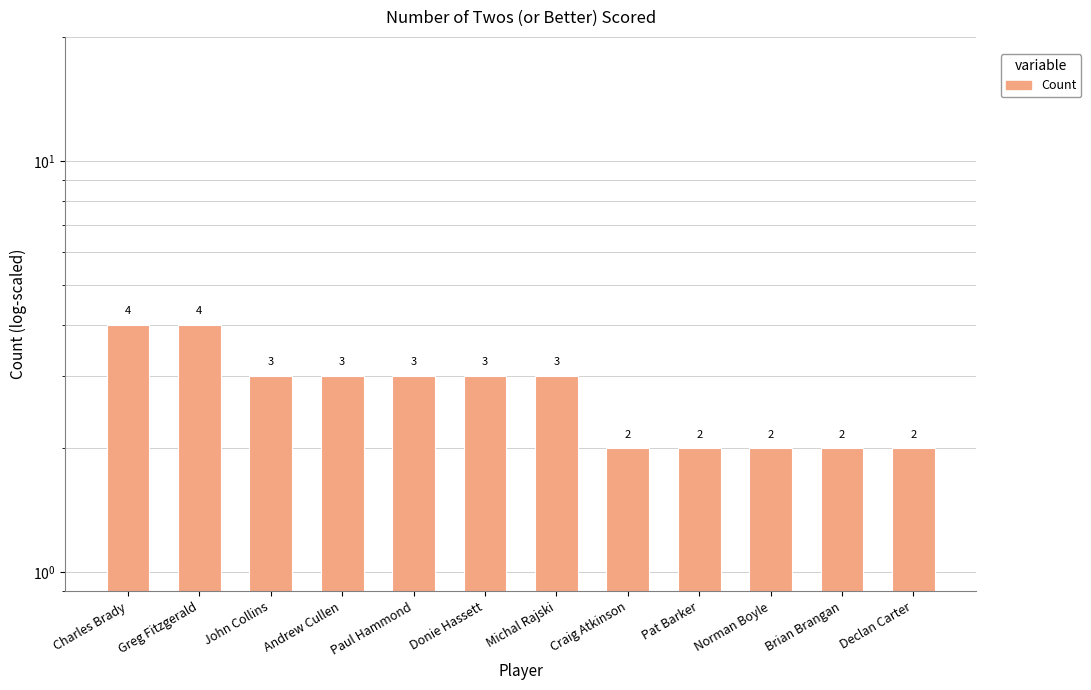

Count the number of data series in this chart.

1